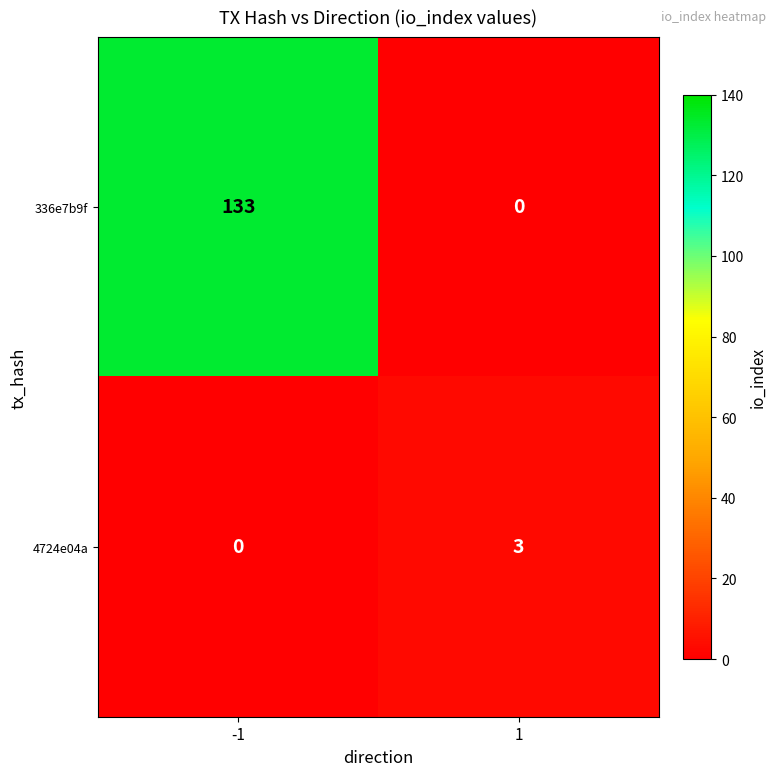

What is the difference between the 336e7b9f values at 1 and -1?

133